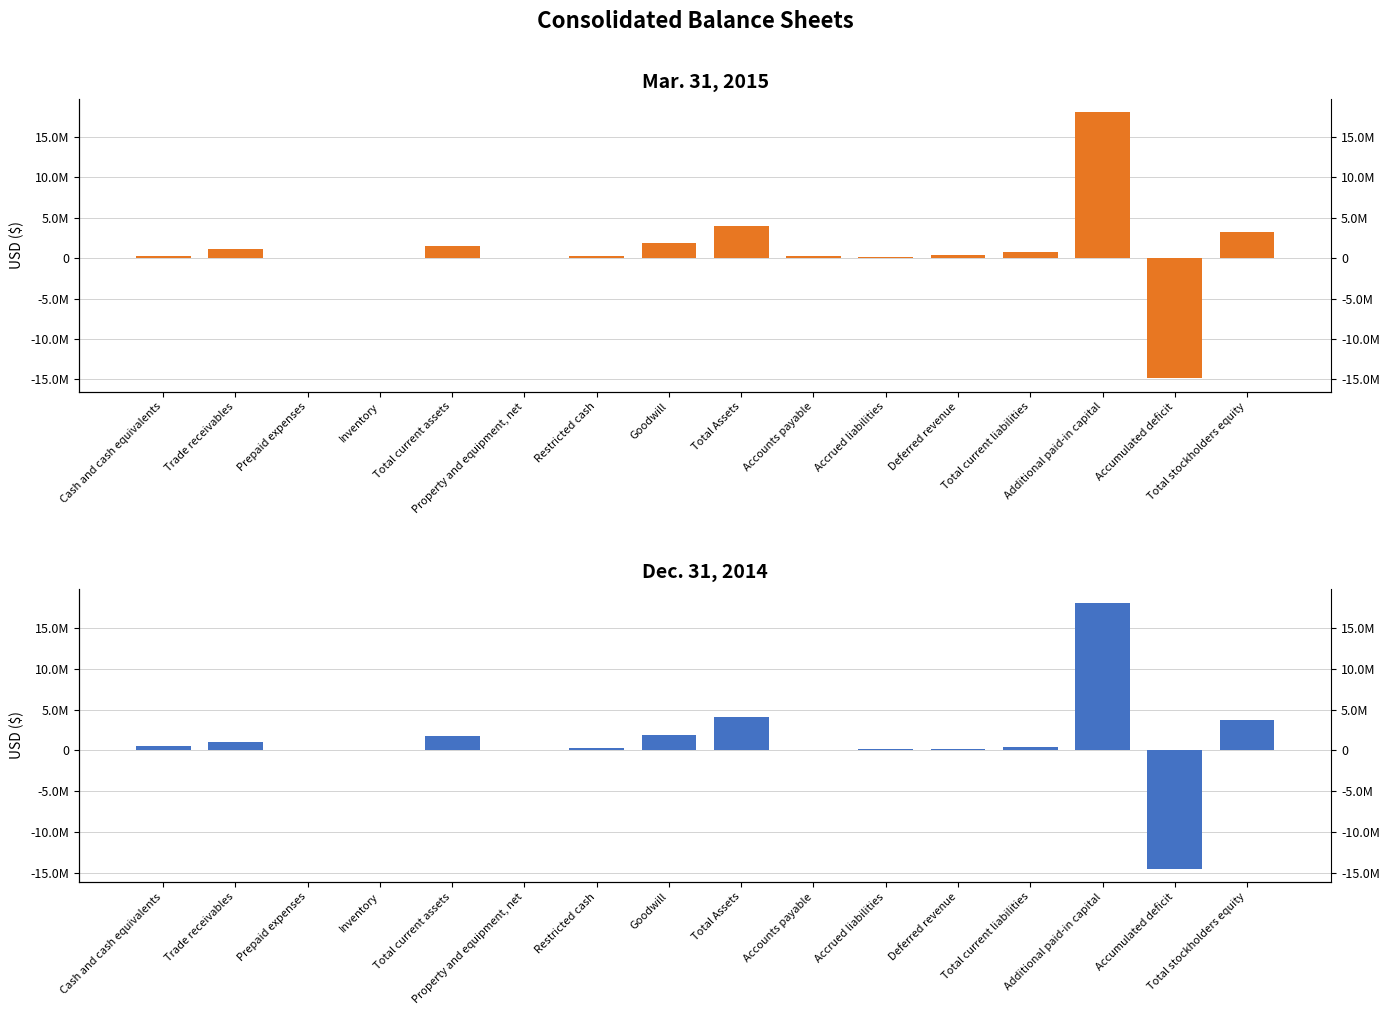

Rank the series by their maximum value, from highest to lowest.

Mar. 31, 2015, Dec. 31, 2014